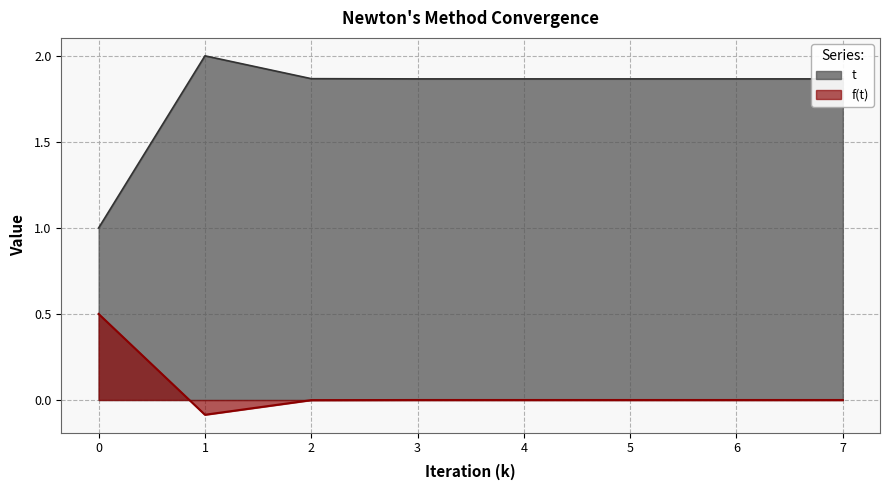

How many interior local peaks does the t series have?

1